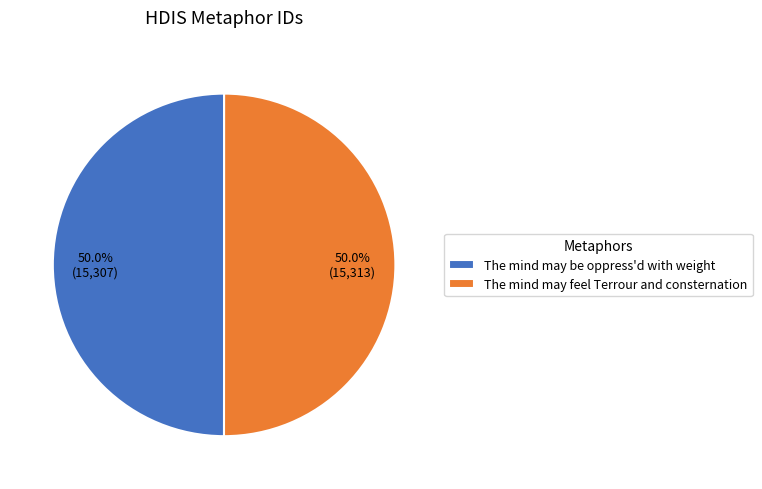

Count the number of slices in the pie.

2